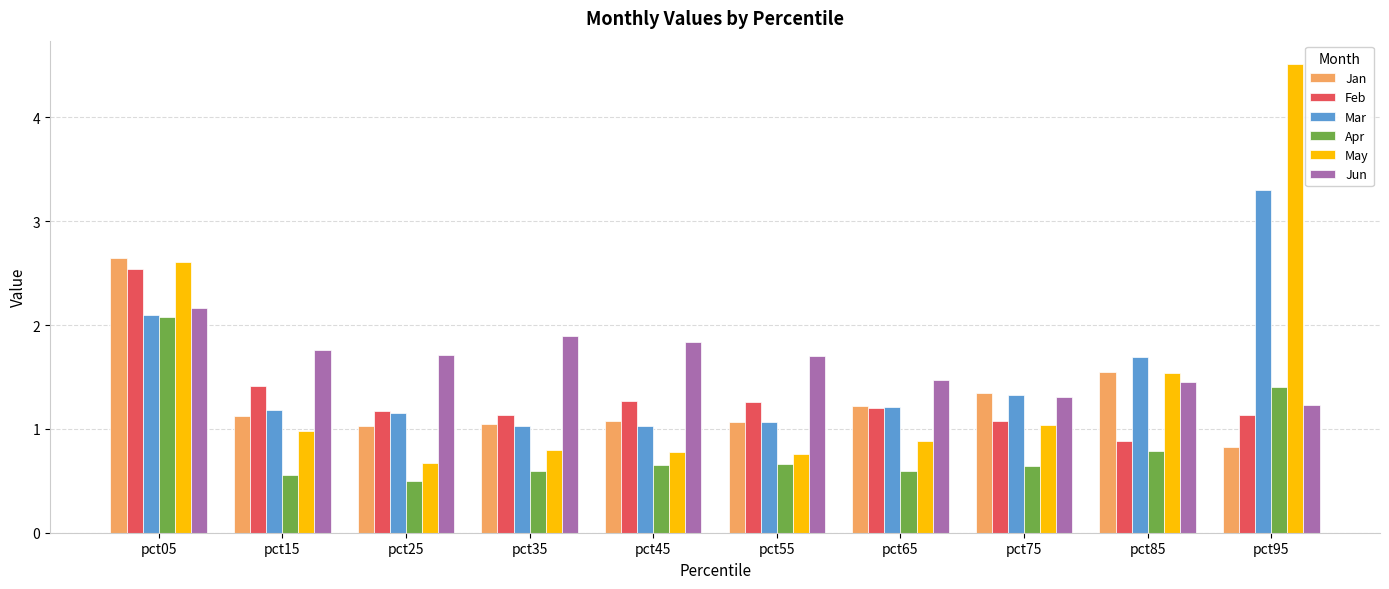

How many distinct data groups are displayed?

6